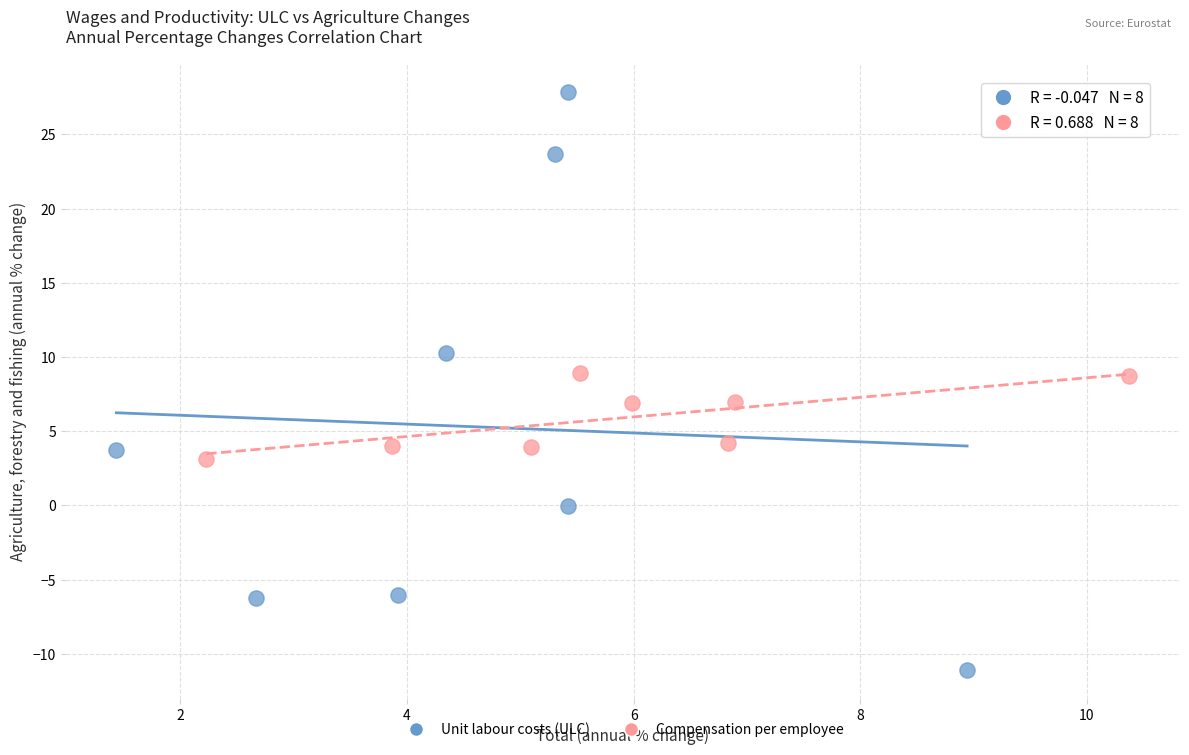

What are all the series names shown in the legend?

Unit labour costs (ULC), Compensation per employee